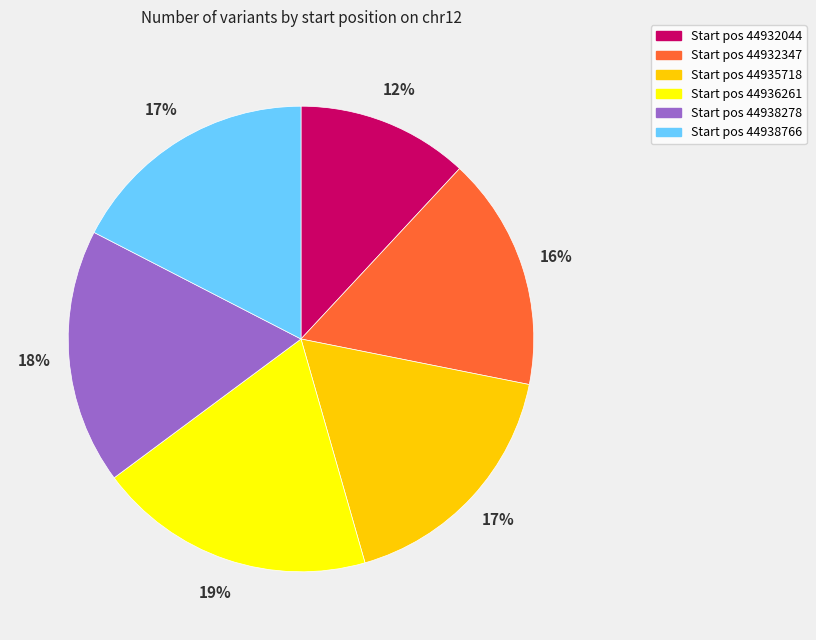

Is there a majority slice in this chart?

No